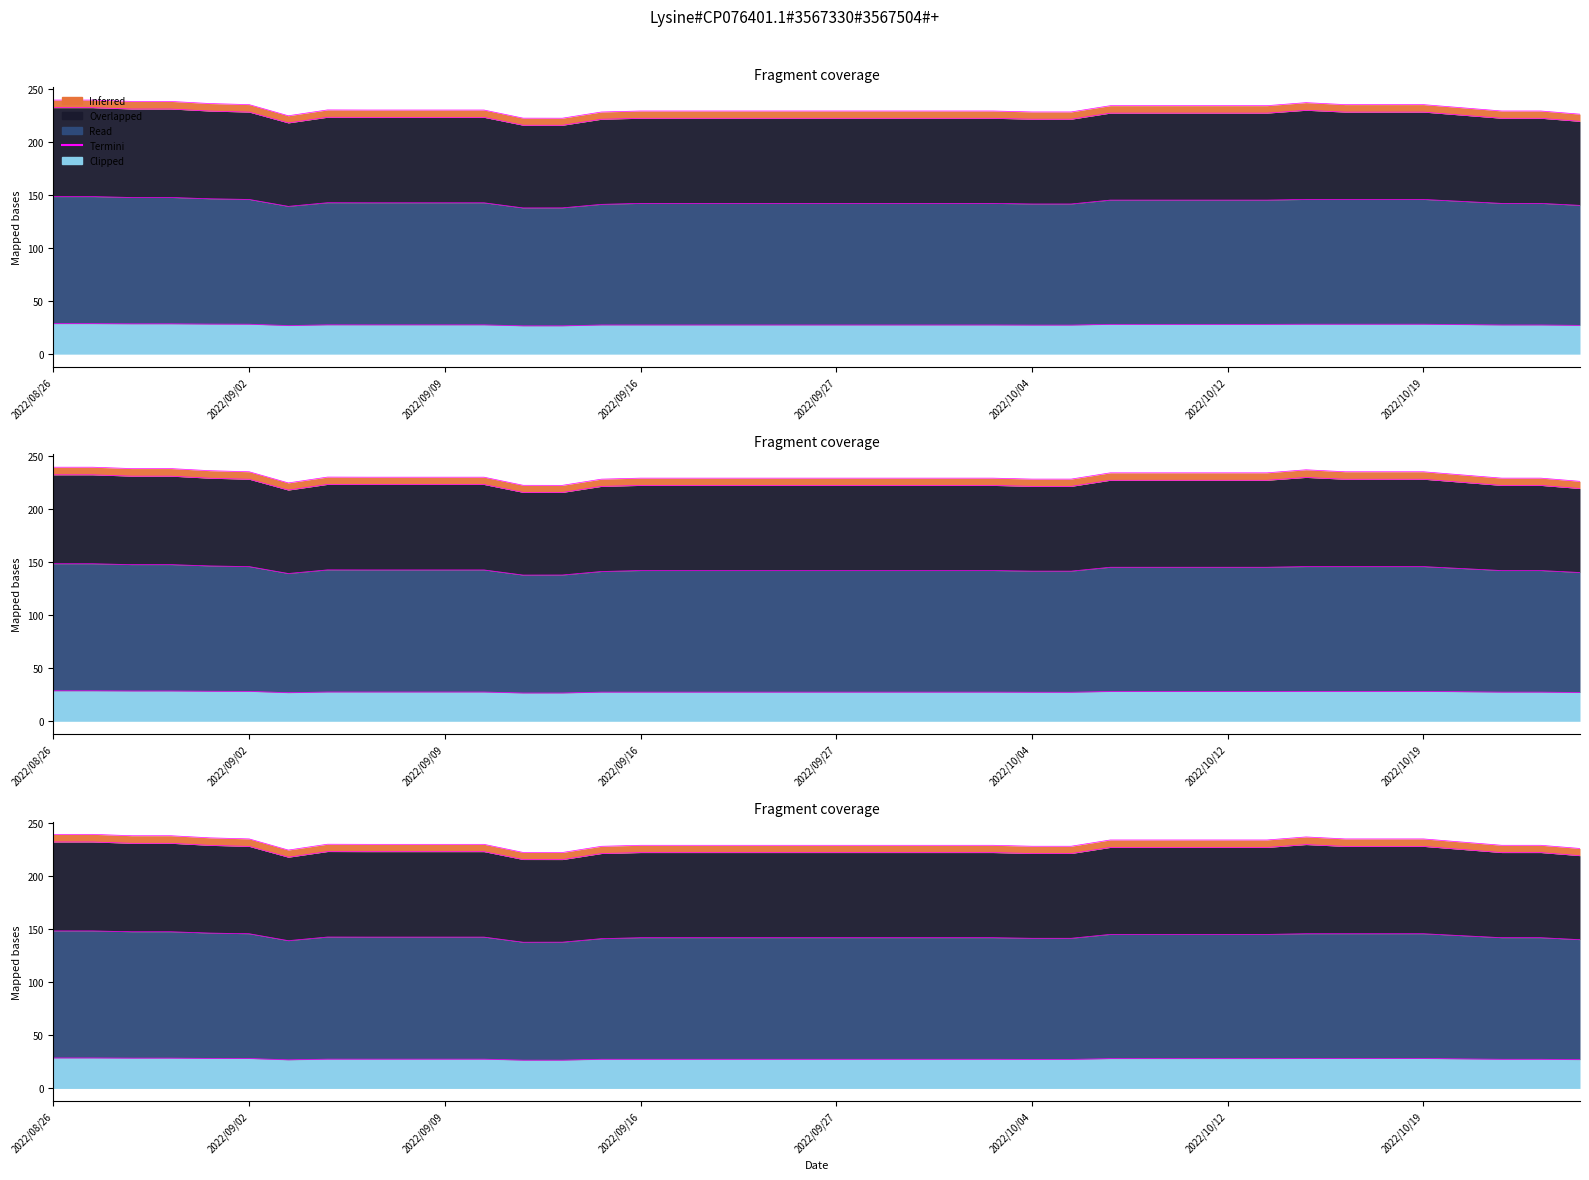

How many lines are shown in the chart?

1